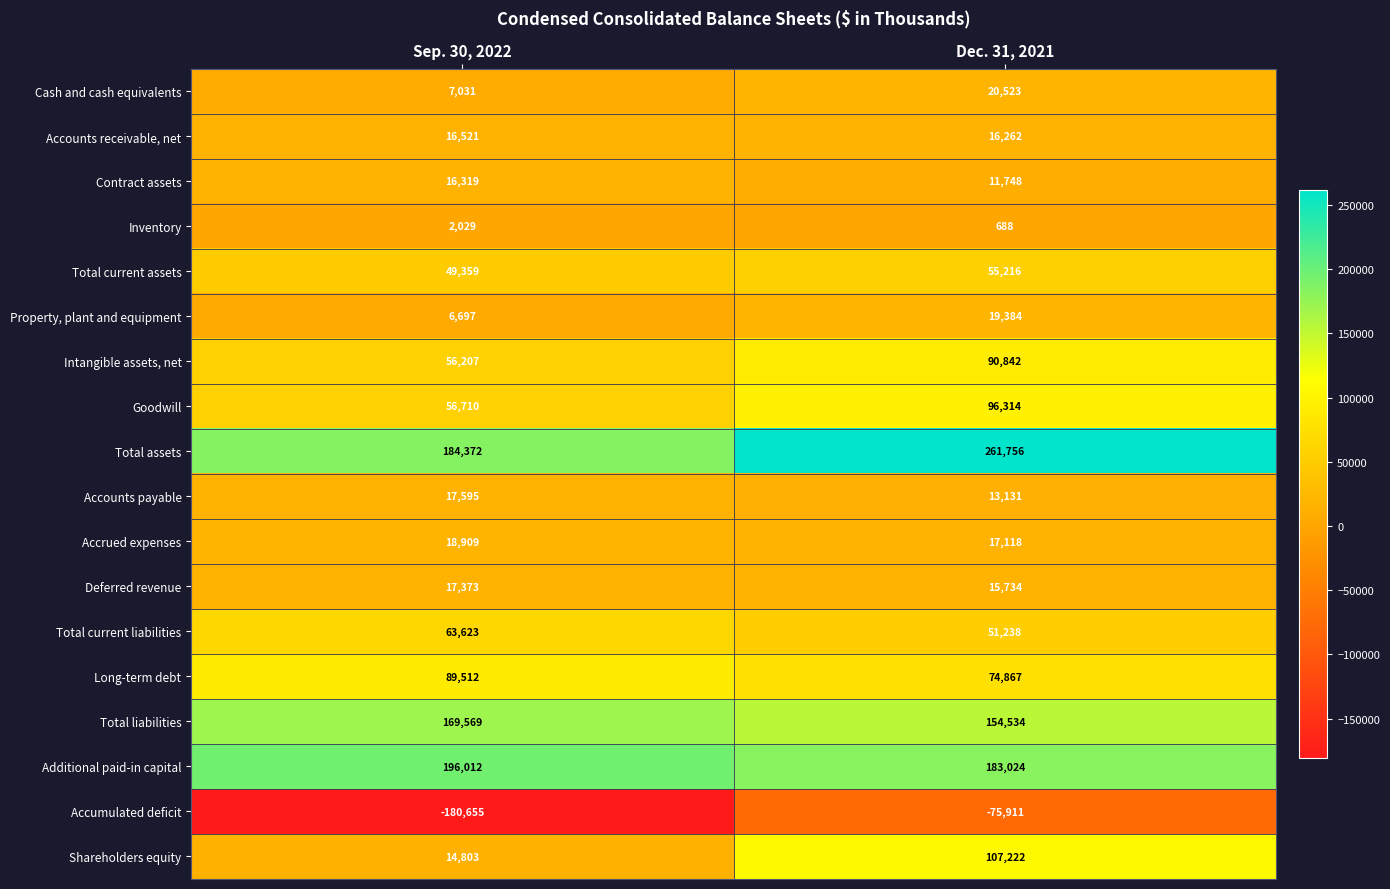

What is the sum of all Total assets values?

446128